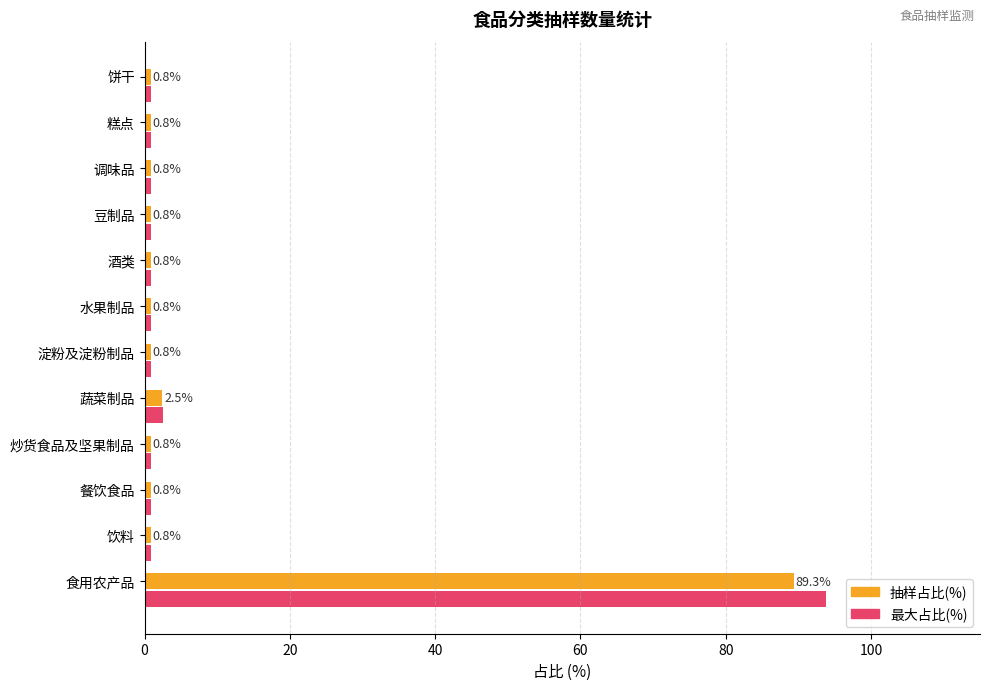

What is the average value of the 抽样占比(%) series?

8.3